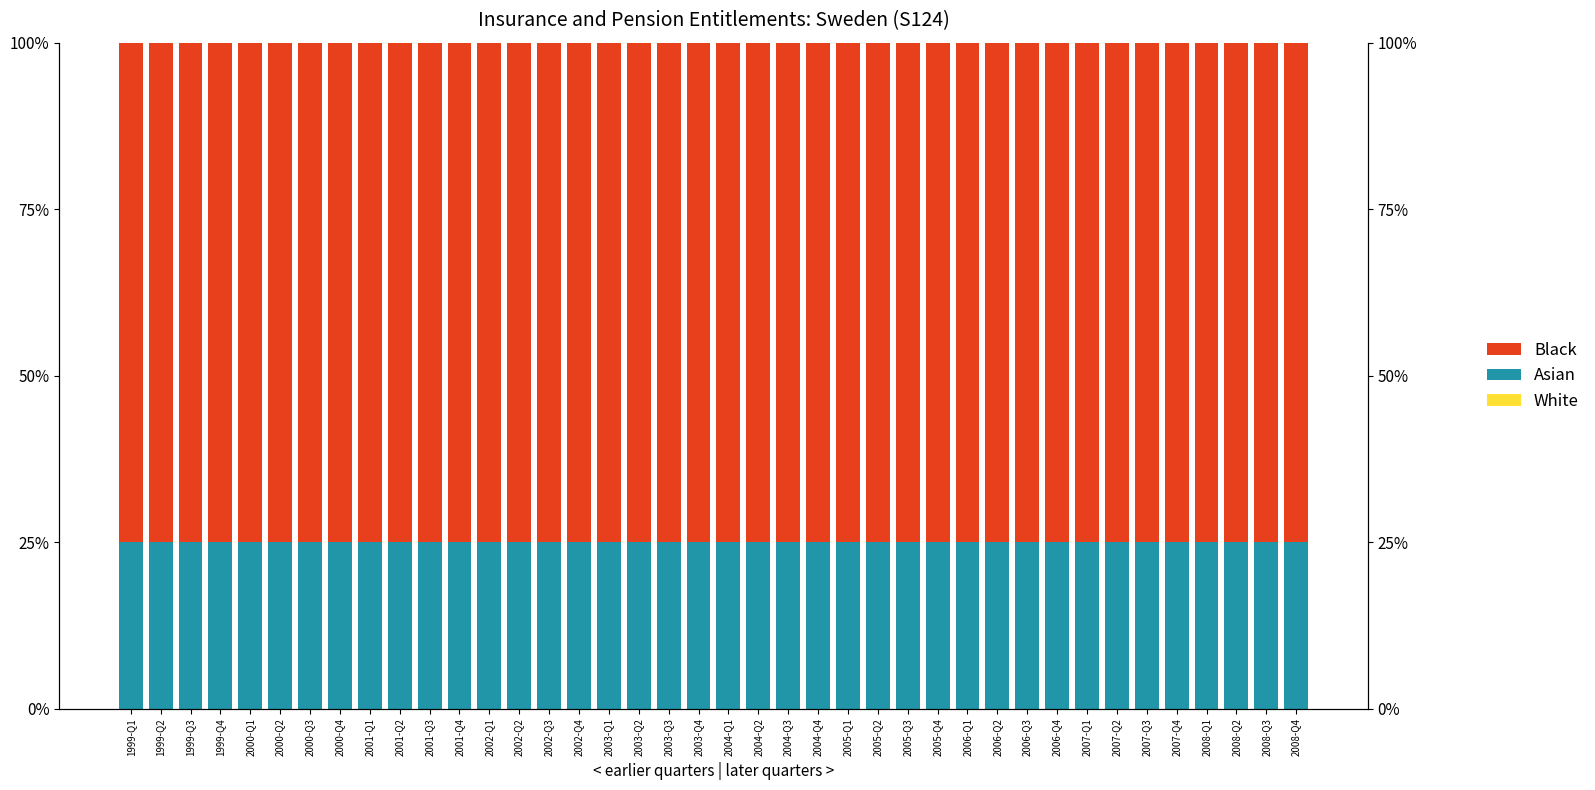

Which series has the largest total across all categories?

Black